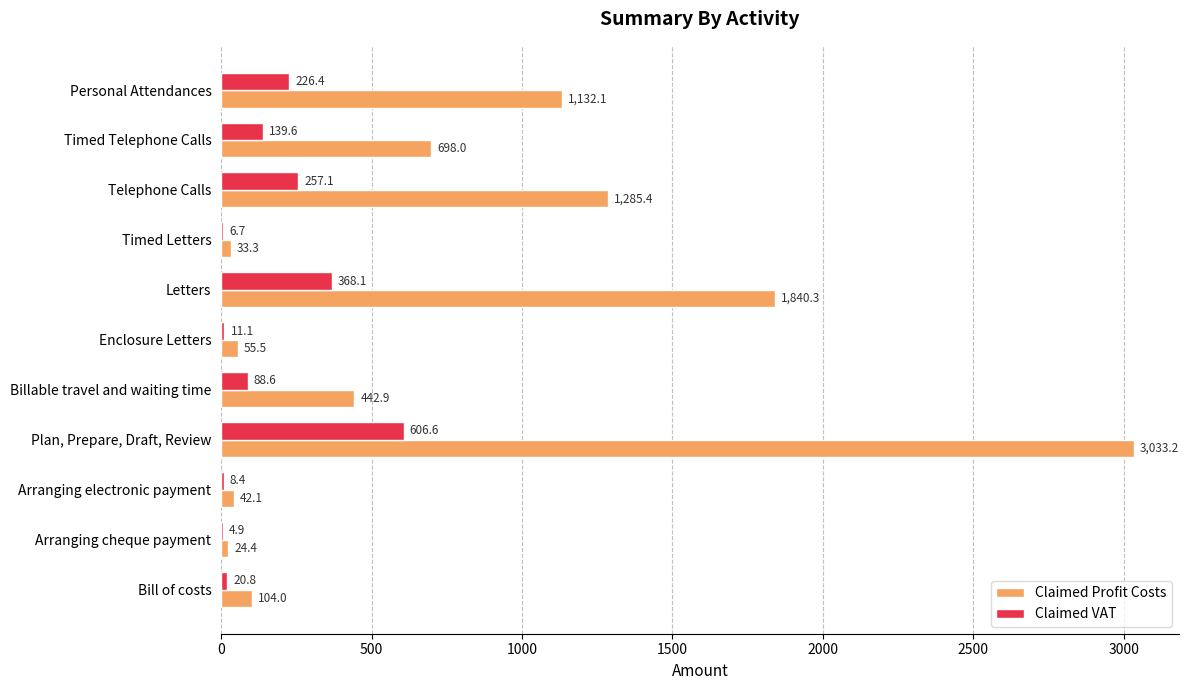

What is the sum of all Claimed Profit Costs values?

8691.2